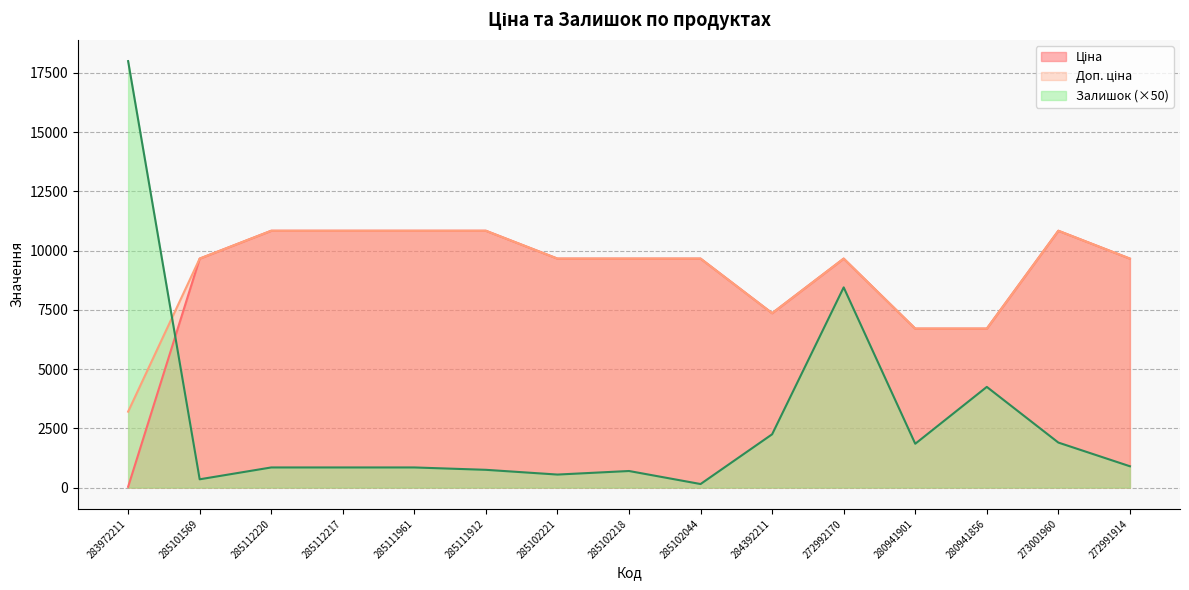

The value of Доп. ціна at 285111912 is 10840.1. True or false?

True